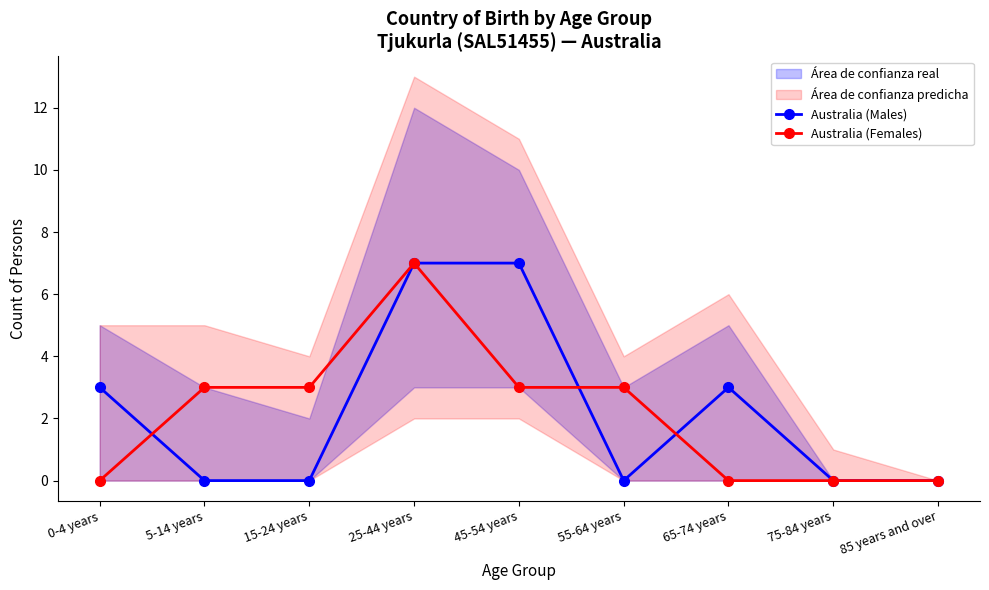

True or false: Australia (Females) and Australia (Males) intersect in this chart.

True